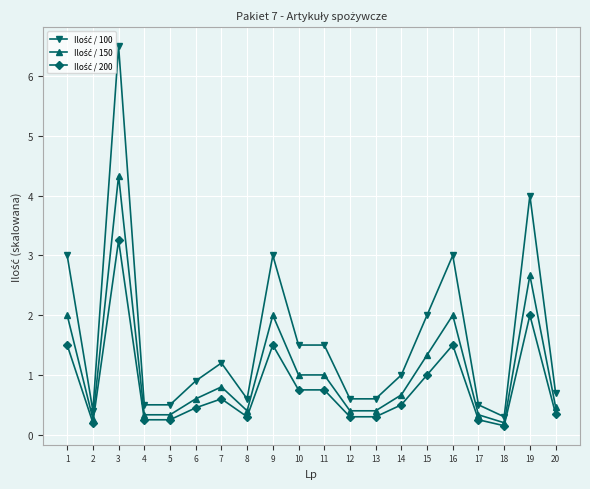

What is the total value across all series at 14?

2.2